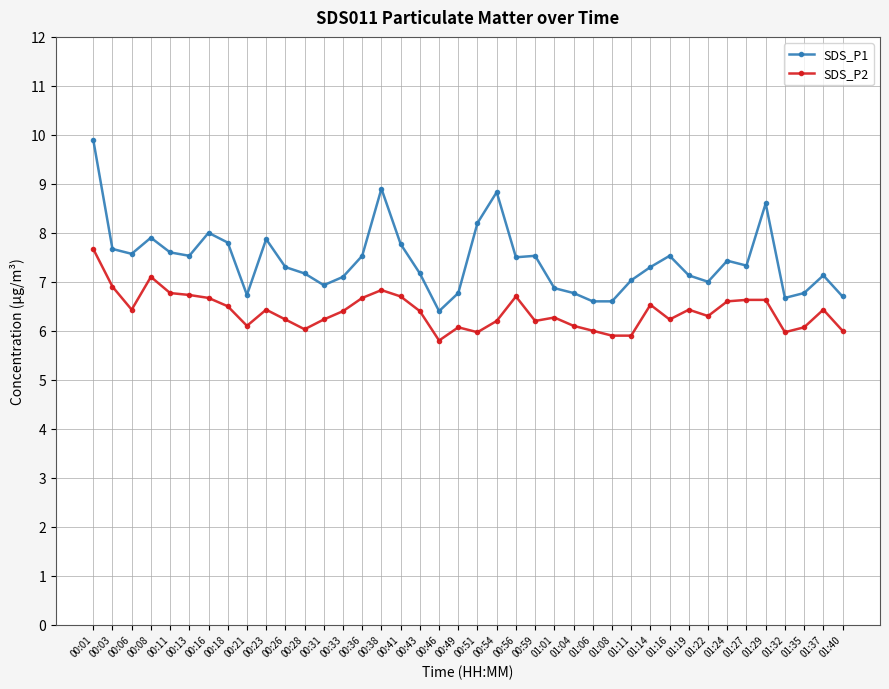

What is the sum of all SDS_P2 values?

255.7